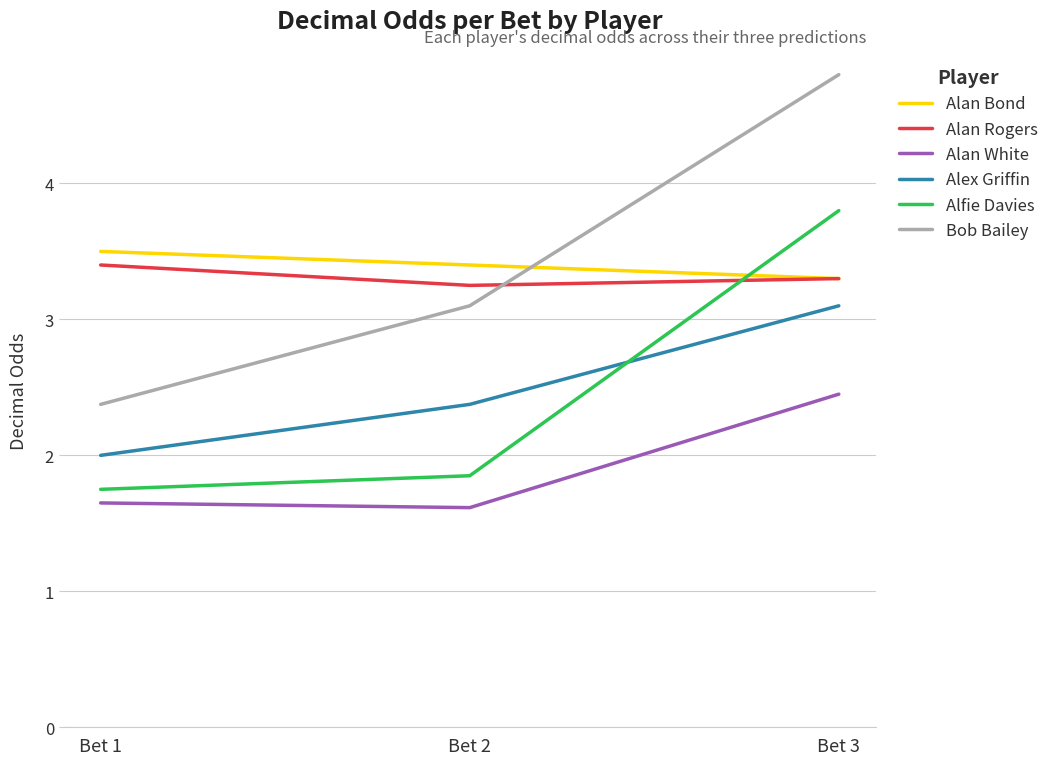

The value of Bob Bailey at Bet 2 is 4.8. True or false?

False